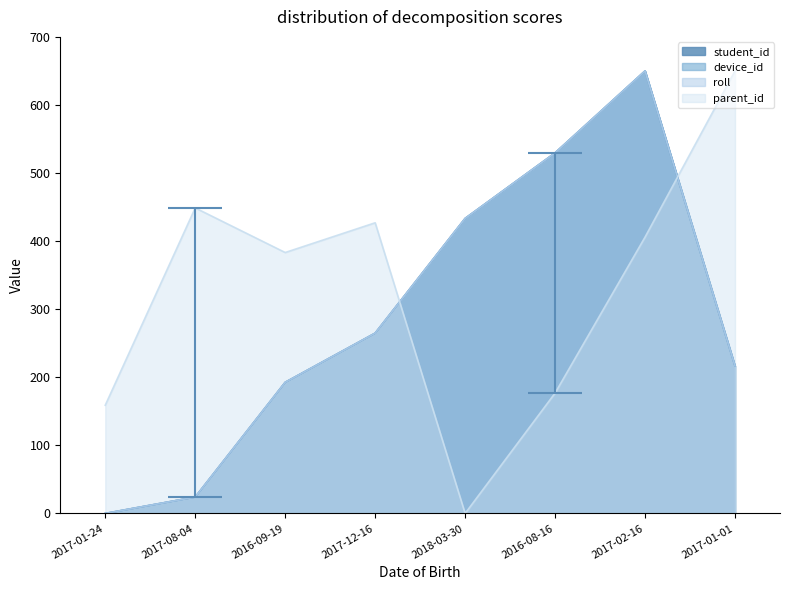

What is the label of the 2nd point from the right?

2017-02-16